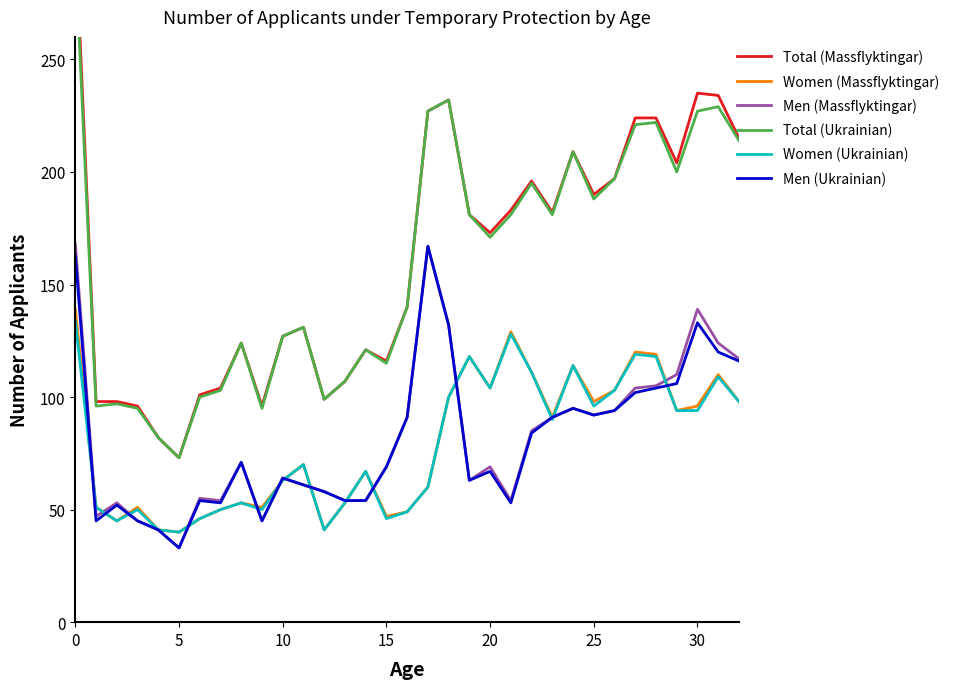

What are all the series names shown in the legend?

Total (Massflyktingar), Women (Massflyktingar), Men (Massflyktingar), Total (Ukrainian), Women (Ukrainian), Men (Ukrainian)